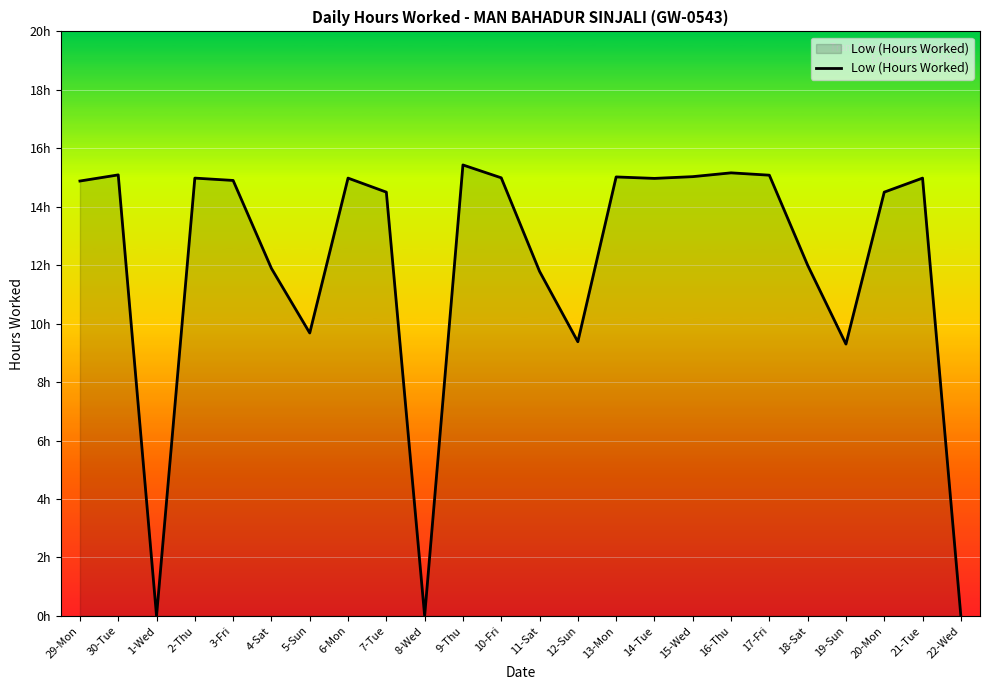

At which category does the chart reach its peak across all series?

9-Thu